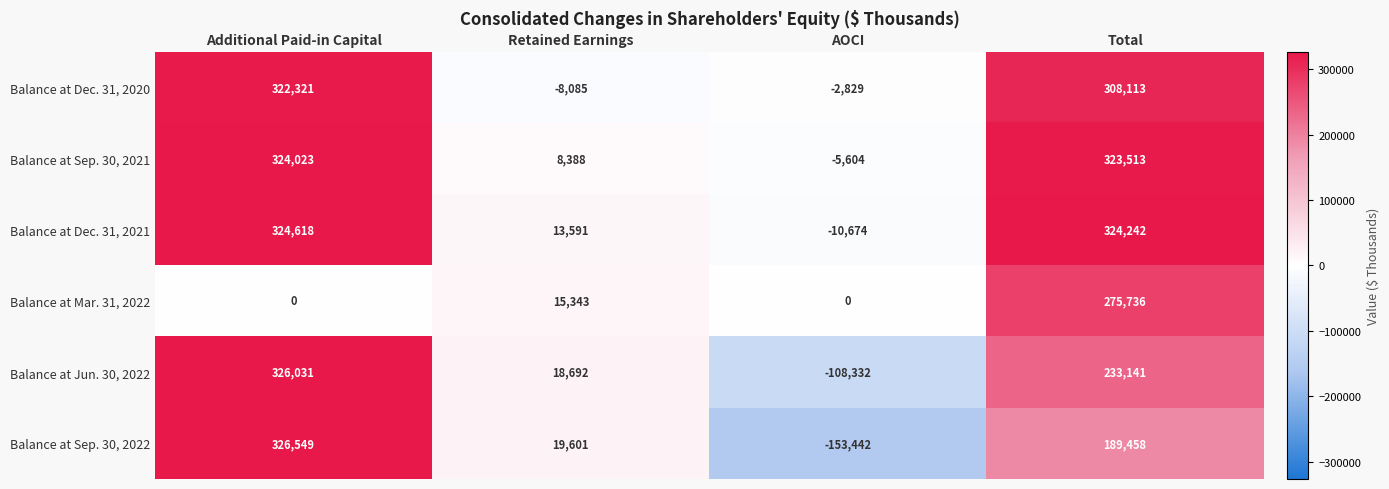

What is the maximum value shown in the chart?

326549